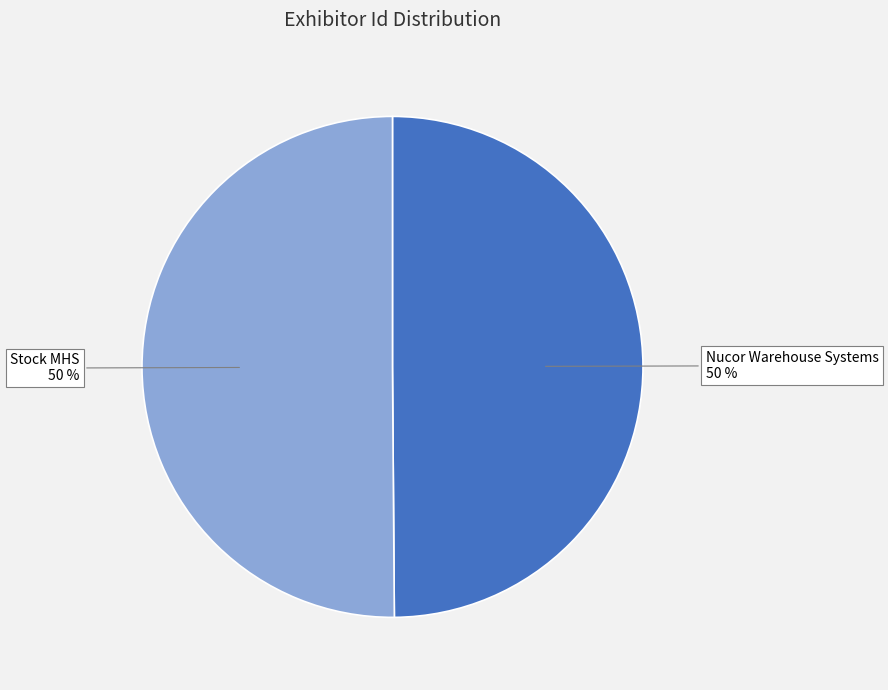

To the nearest percent, what is the average slice percentage?

50%